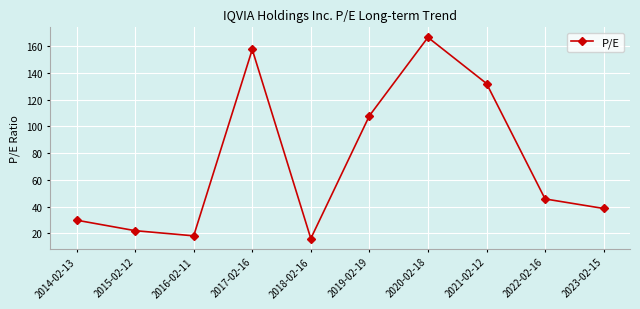

How many points are higher than both their immediate neighbors (excluding endpoints)?

2